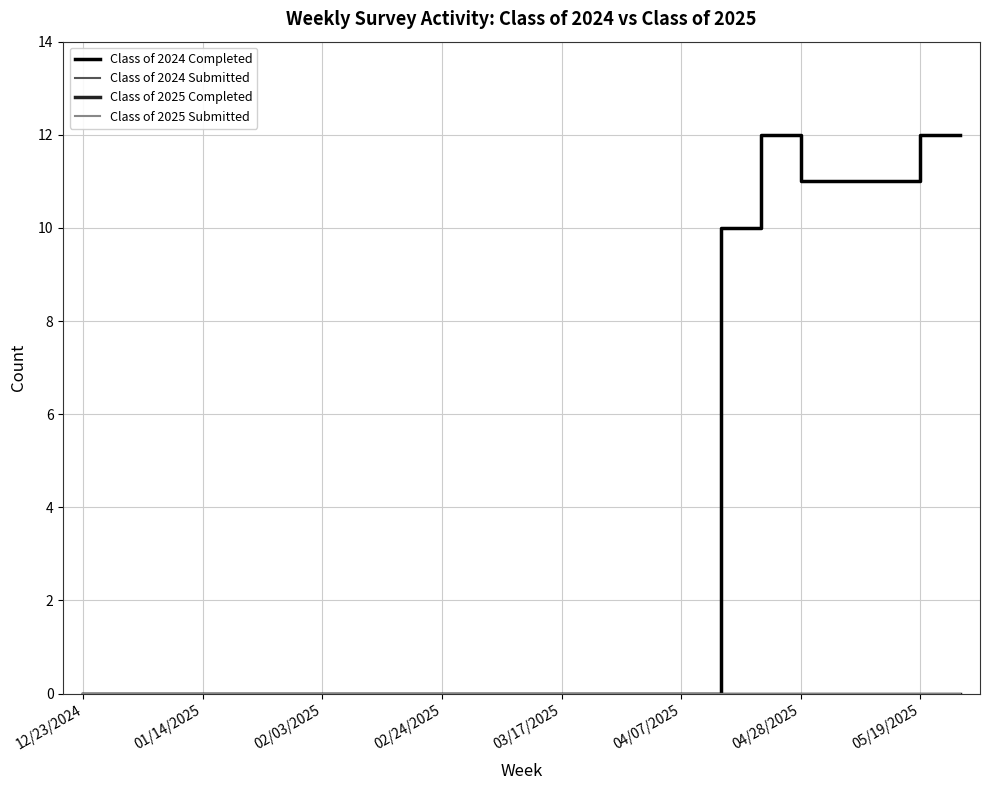

Is this an area chart (filled region under the line)?

No